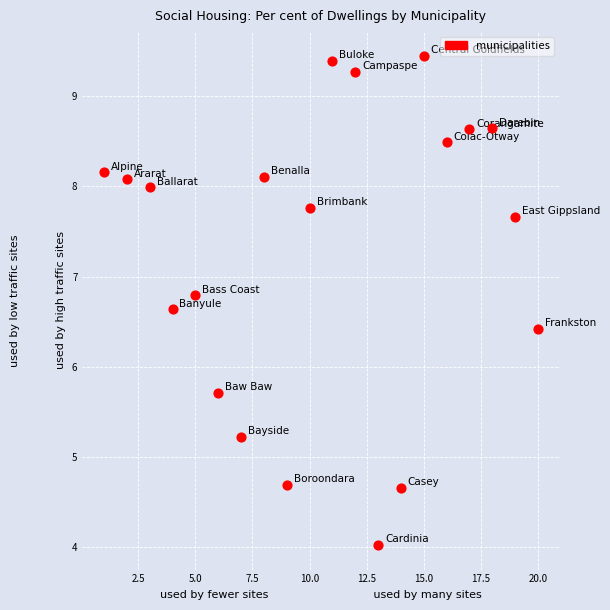

What Y value in the scatter plot is closest to 6?

5.7